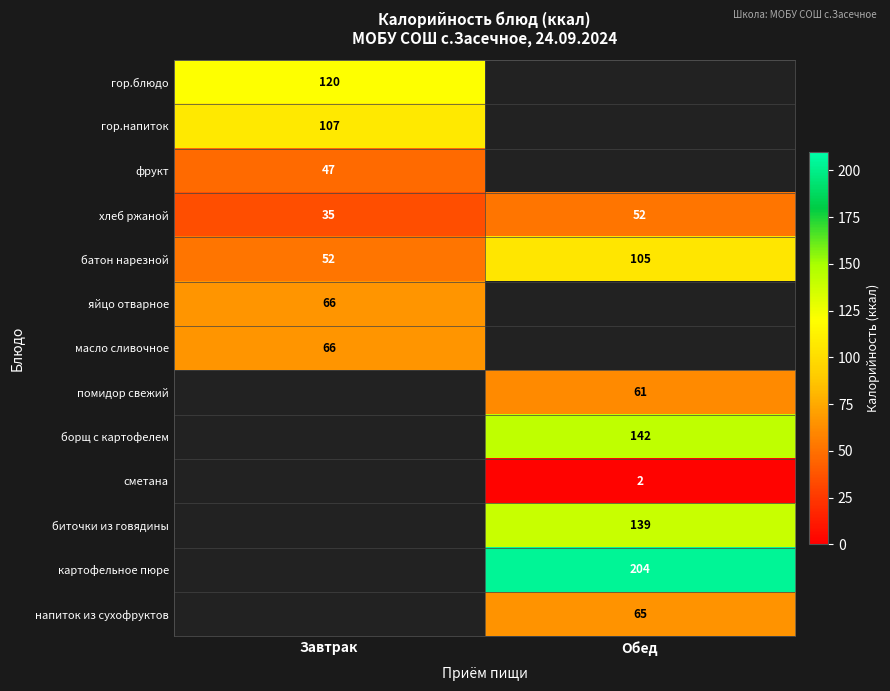

Is the value of картофельное пюре at Обед greater than the value of масло сливочное at Завтрак?

Yes